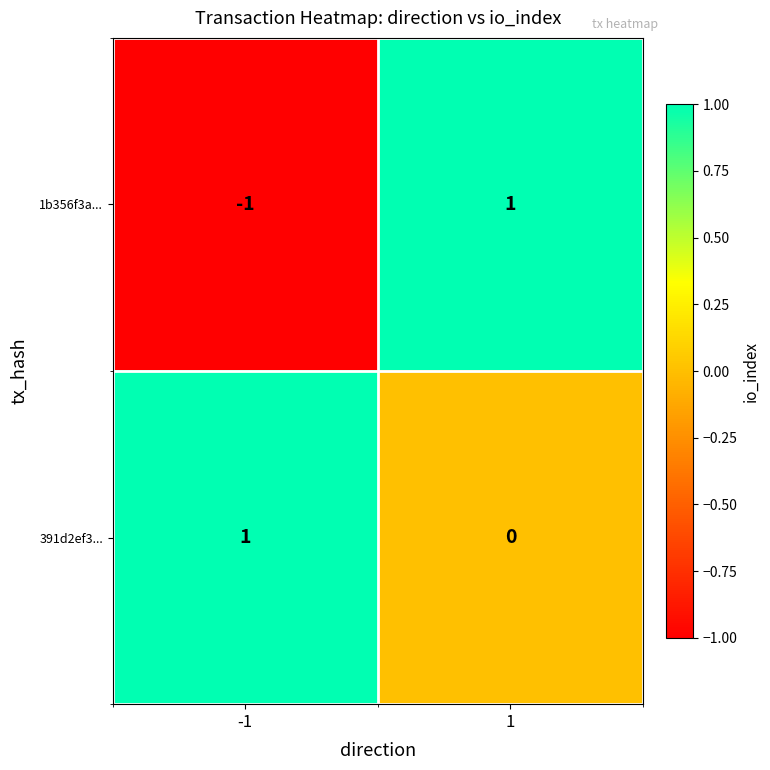

The value of 1b356f3a... at -1 is 0. True or false?

False